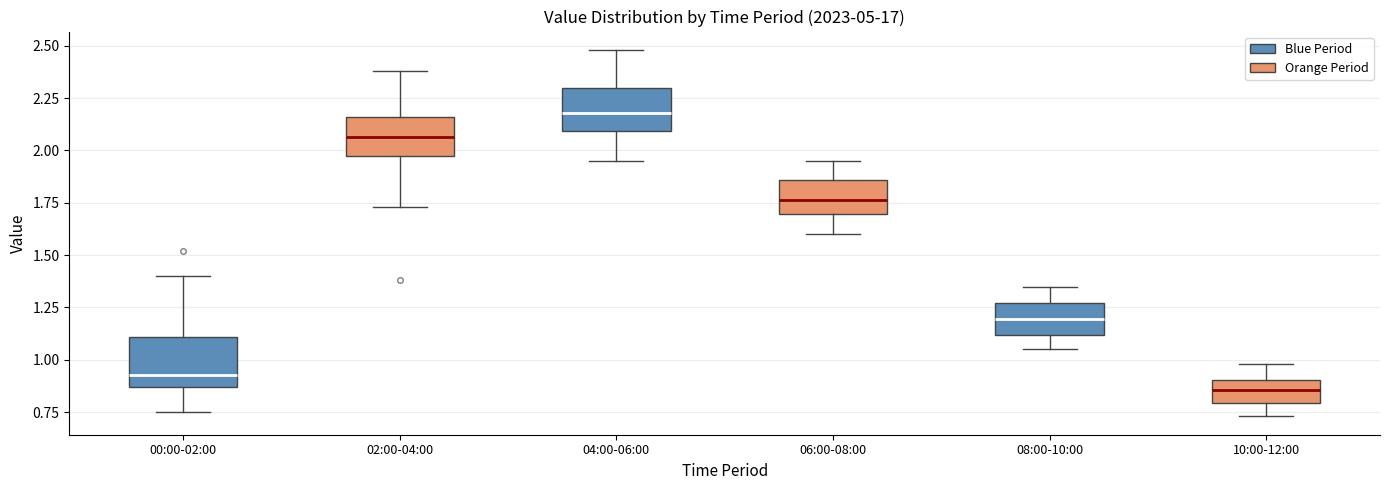

Reading left to right, read every box against the y-axis: the position of its median line, the range the box covers, and the ends of its whiskers. The values are not printed on the chart, so give them approximately, as read against the axis.

00:00-02:00: median 0.95, box 0.85 to 1.10, whiskers 0.75 to 1.40
02:00-04:00: median 2.05, box 1.95 to 2.15, whiskers 1.75 to 2.40
04:00-06:00: median 2.20, box 2.10 to 2.30, whiskers 1.95 to 2.50
06:00-08:00: median 1.75, box 1.70 to 1.85, whiskers 1.60 to 1.95
08:00-10:00: median 1.20, box 1.10 to 1.25, whiskers 1.05 to 1.35
10:00-12:00: median 0.85, box 0.80 to 0.90, whiskers 0.75 to 1.00